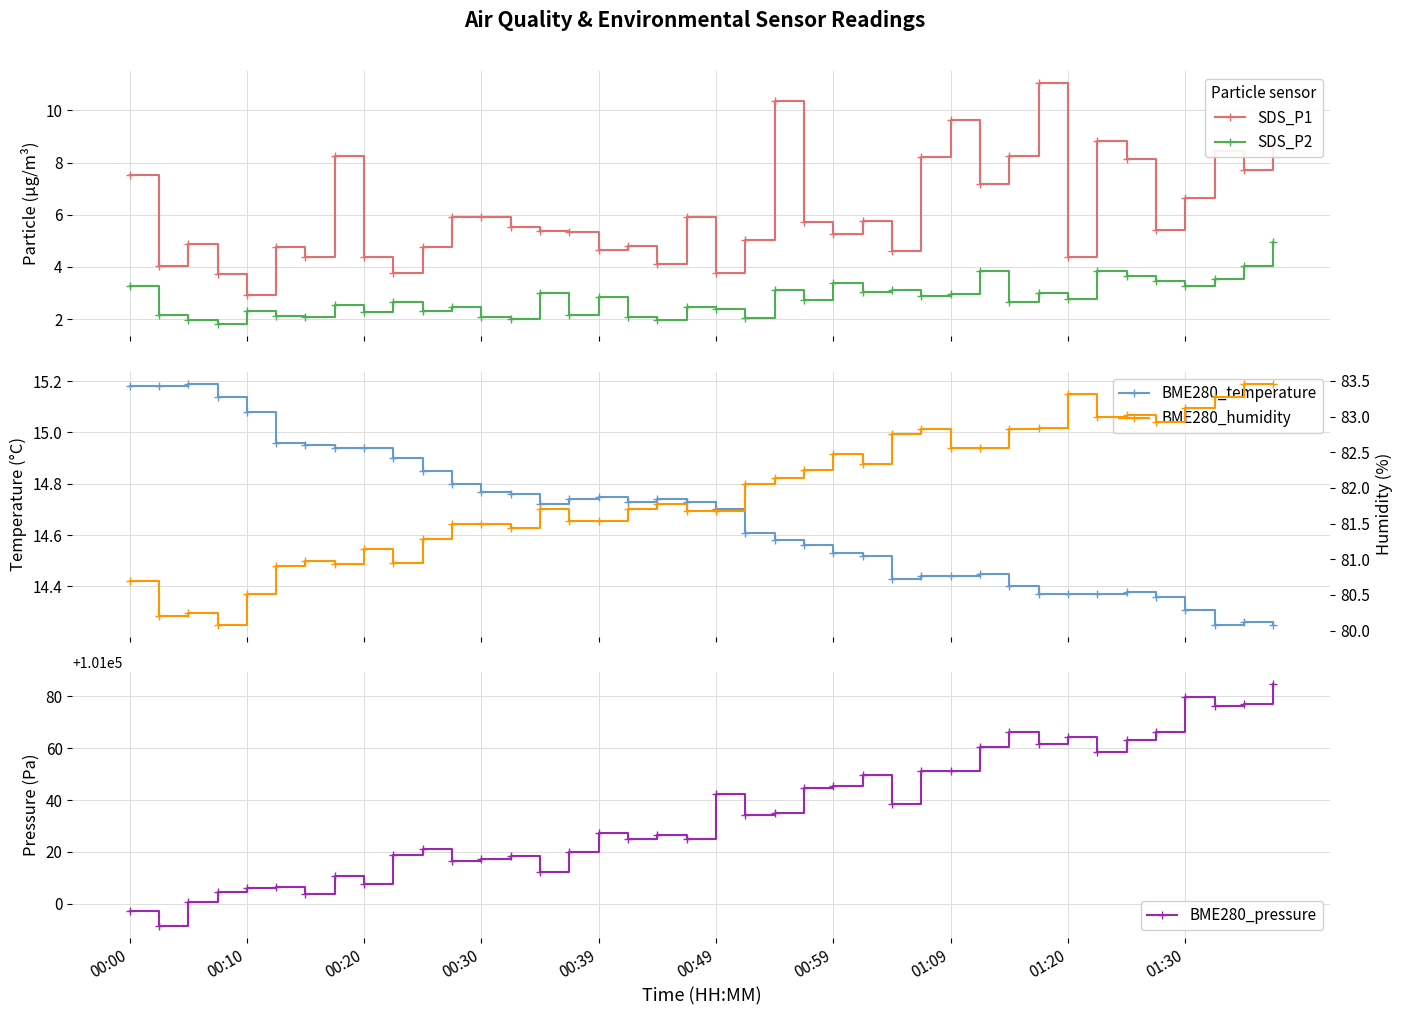

What is the maximum value for BME280_pressure?

101084.7